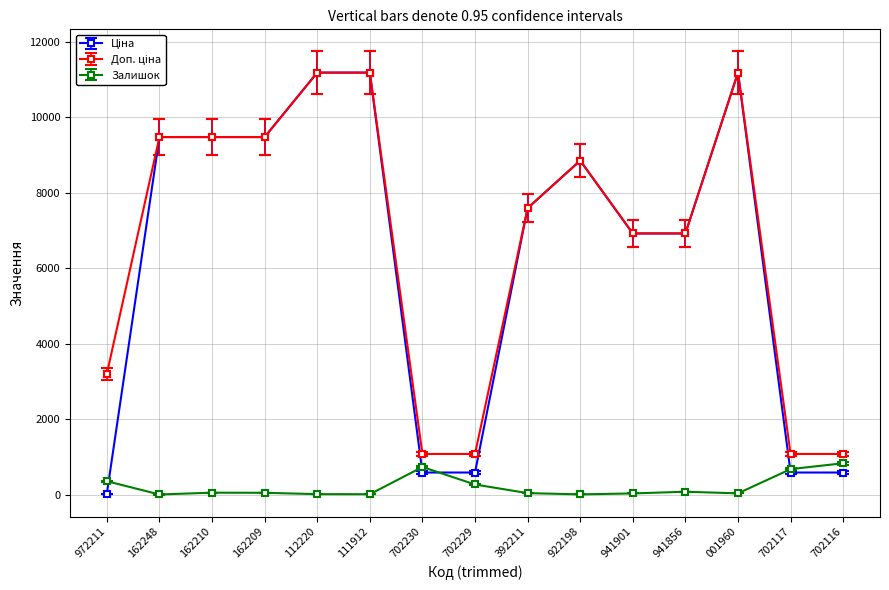

What is the spread (max minus min) of values at 702229?

808.7